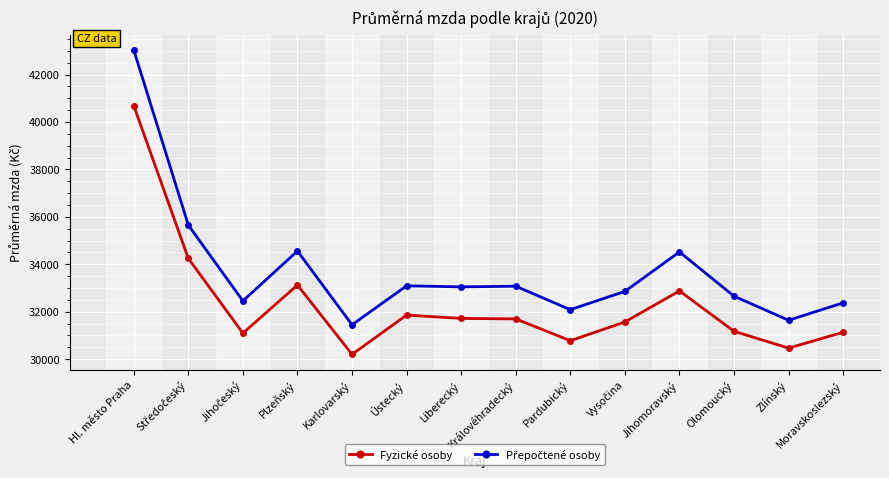

What is the sum of all Fyzické osoby values?

452619